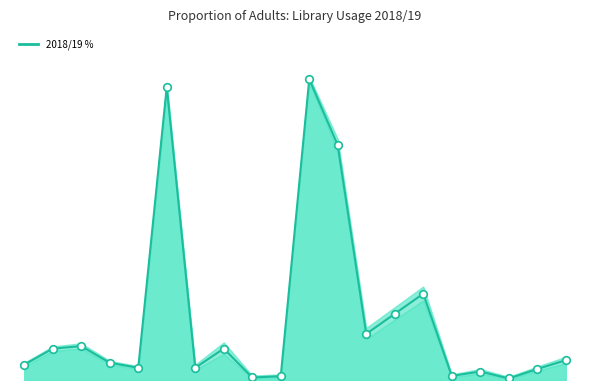

What is the change in value from 2 to 15?

-9.5